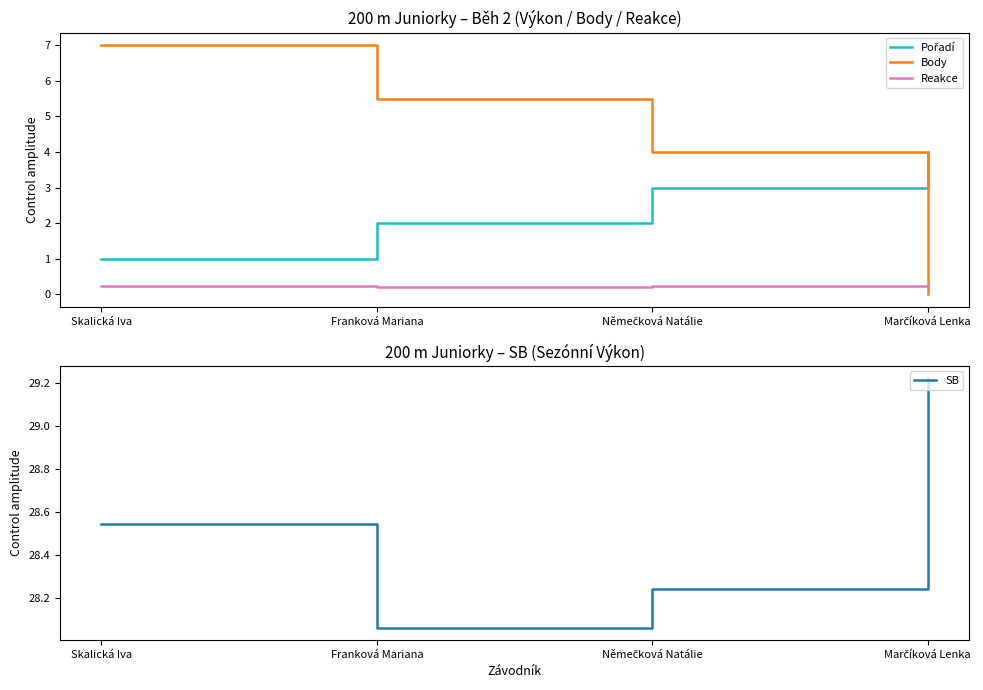

What is the label of the 4th point from the right?

Skalická Iva